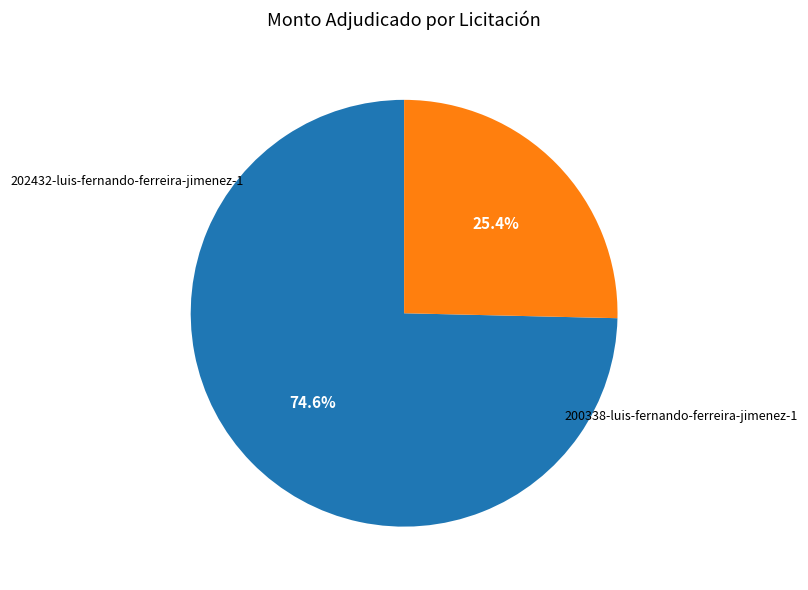

What is the ratio of the value at 202432-luis-fernando-ferreira-jimenez-1 to the value at 200338-luis-fernando-ferreira-jimenez-1?

2.9